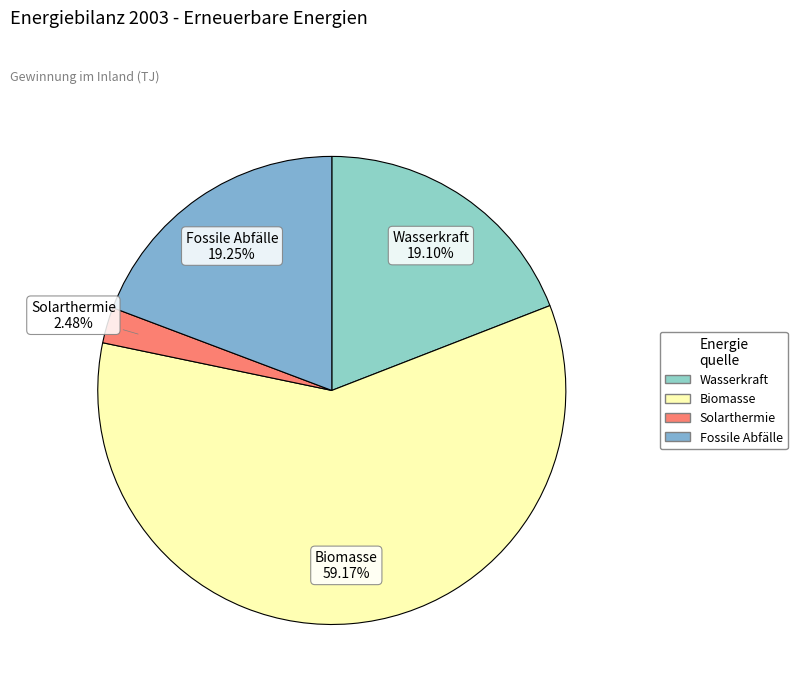

Combined, do Biomasse and Fossile Abfälle account for over 50%?

Yes